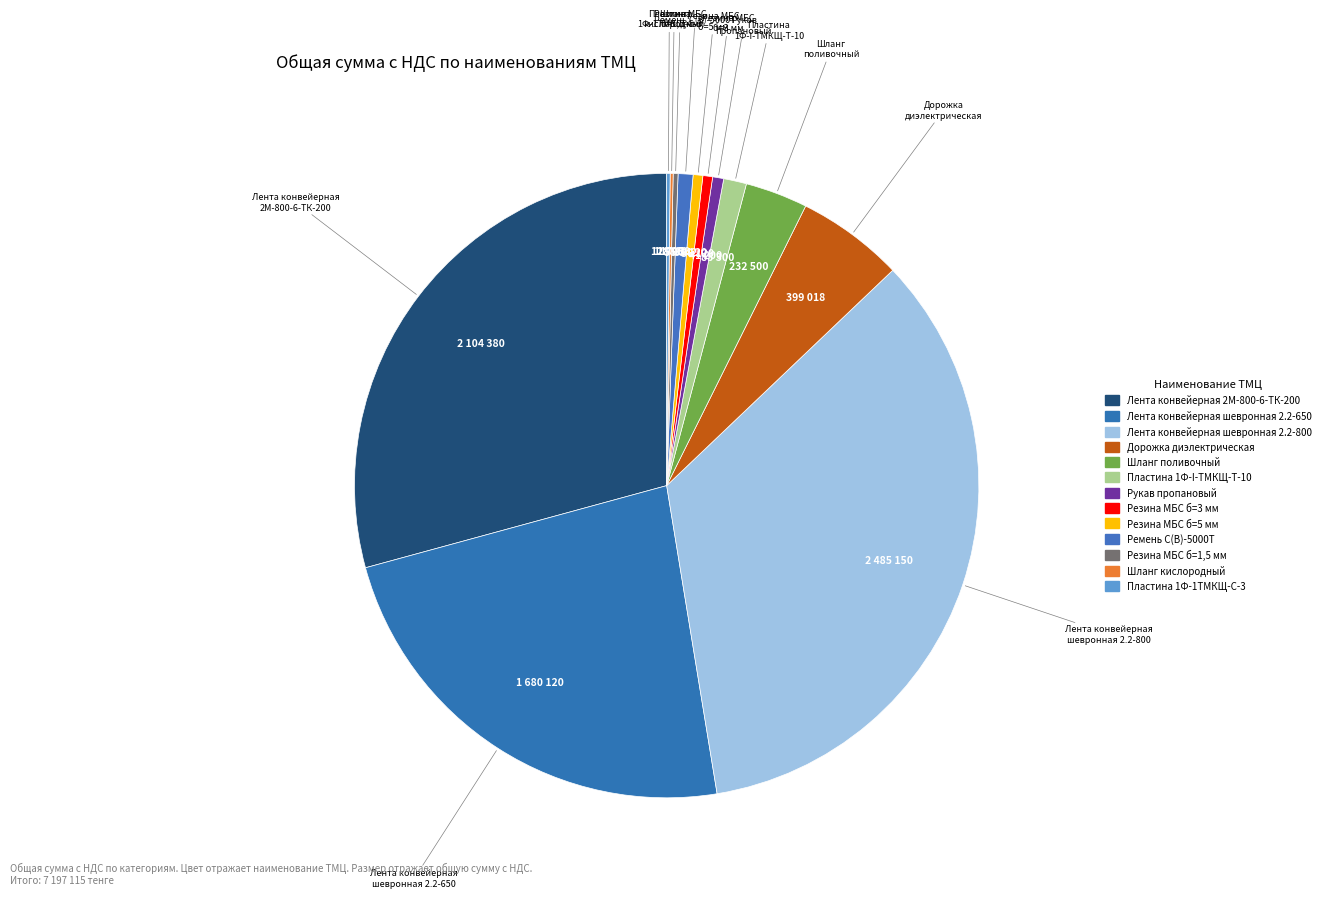

Does any single category account for the majority?

No